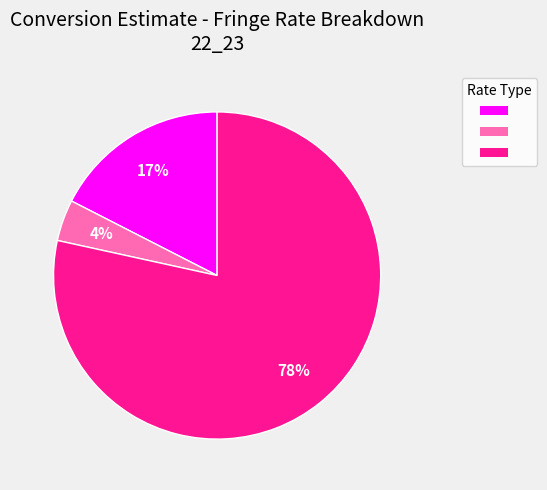

Is there any slice that represents more than half of the pie?

Yes